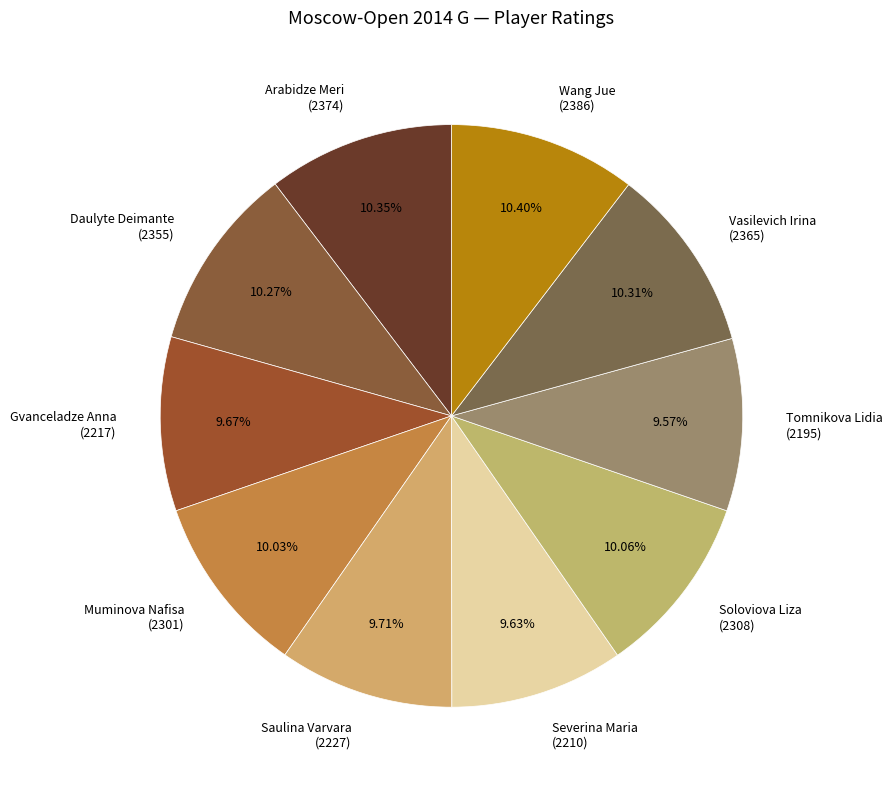

How many segments does this pie chart have?

10